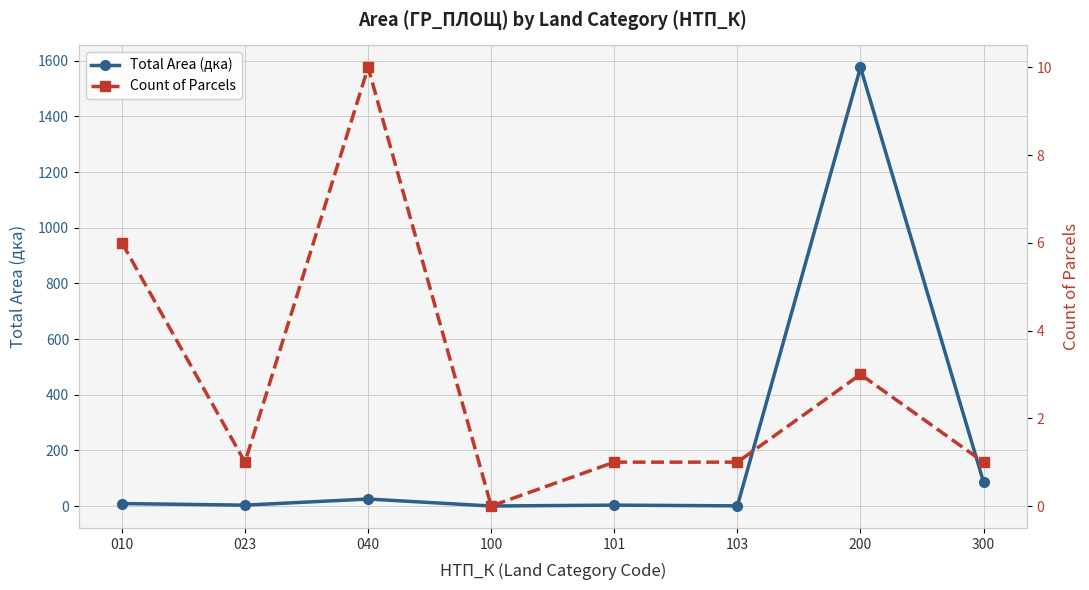

What is the highest value of the Count of Parcels series?

10.0